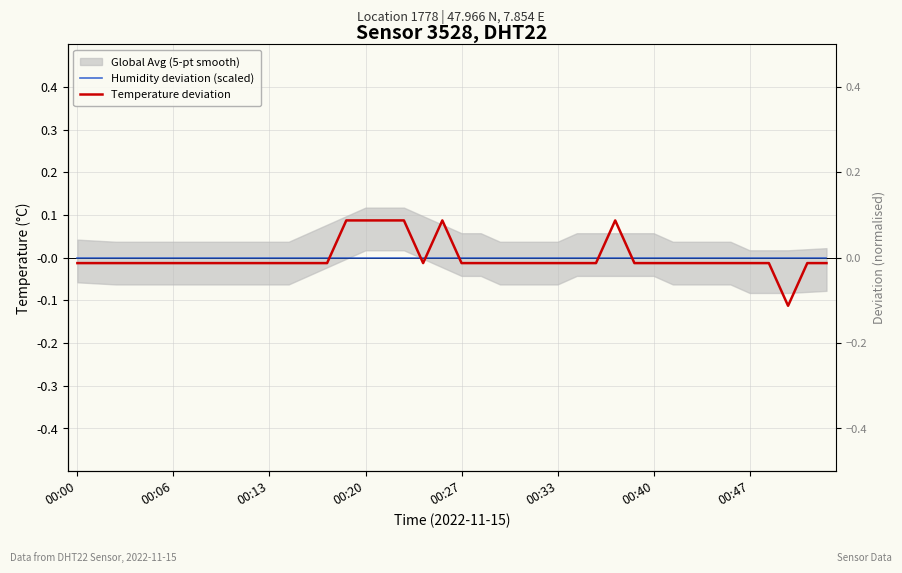

Which series has the largest total across all categories?

Humidity deviation (scaled)